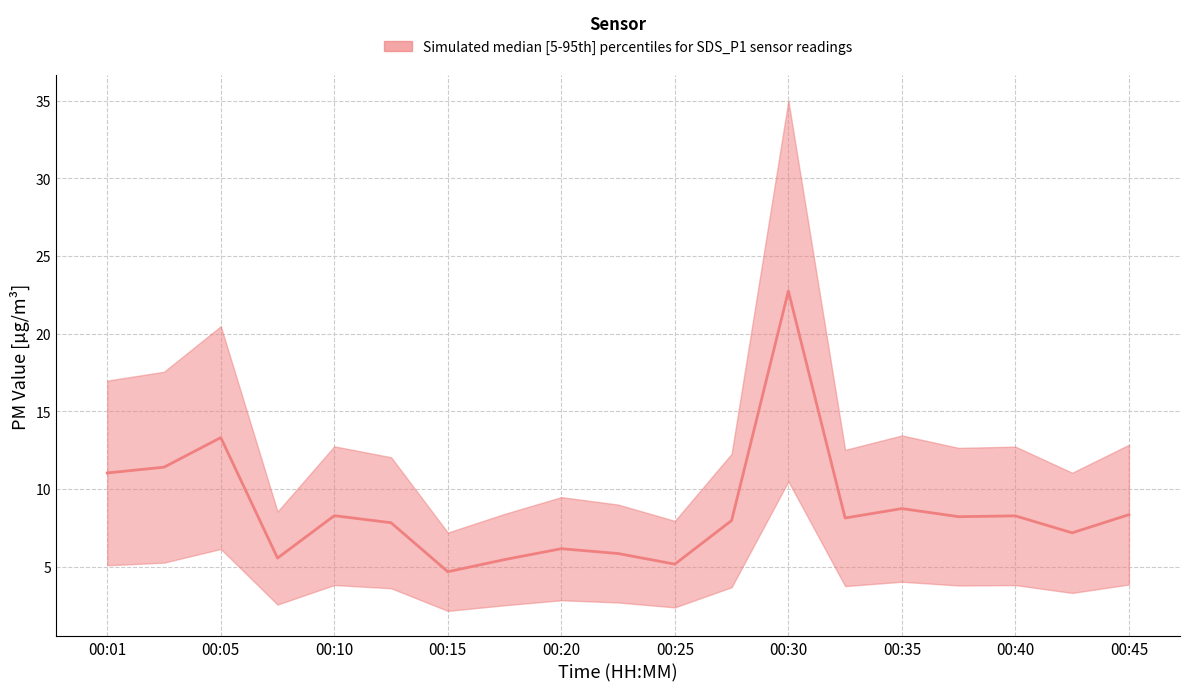

What is the value of the 19th point from the left?

8.4